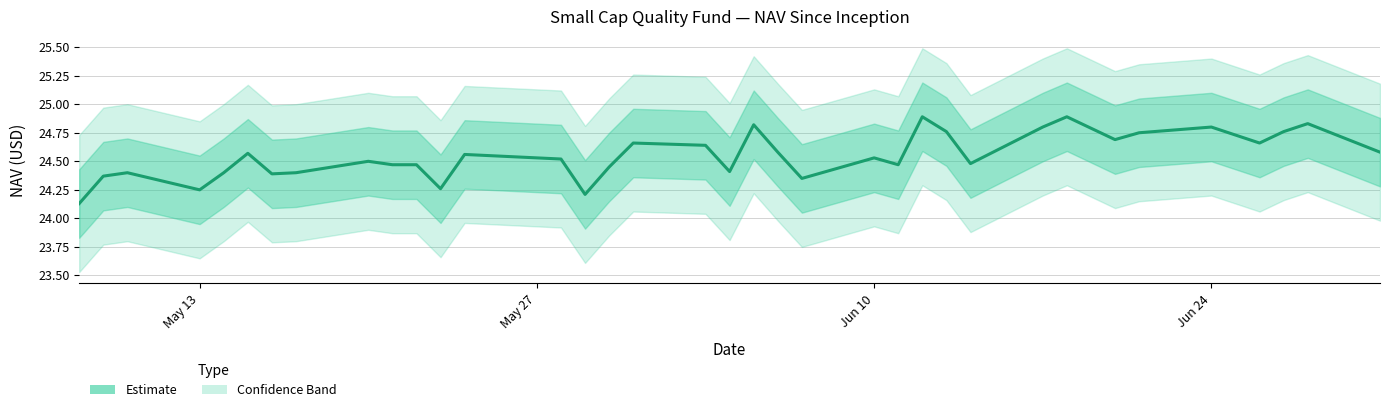

What is the minimum value shown in the chart?

24.1